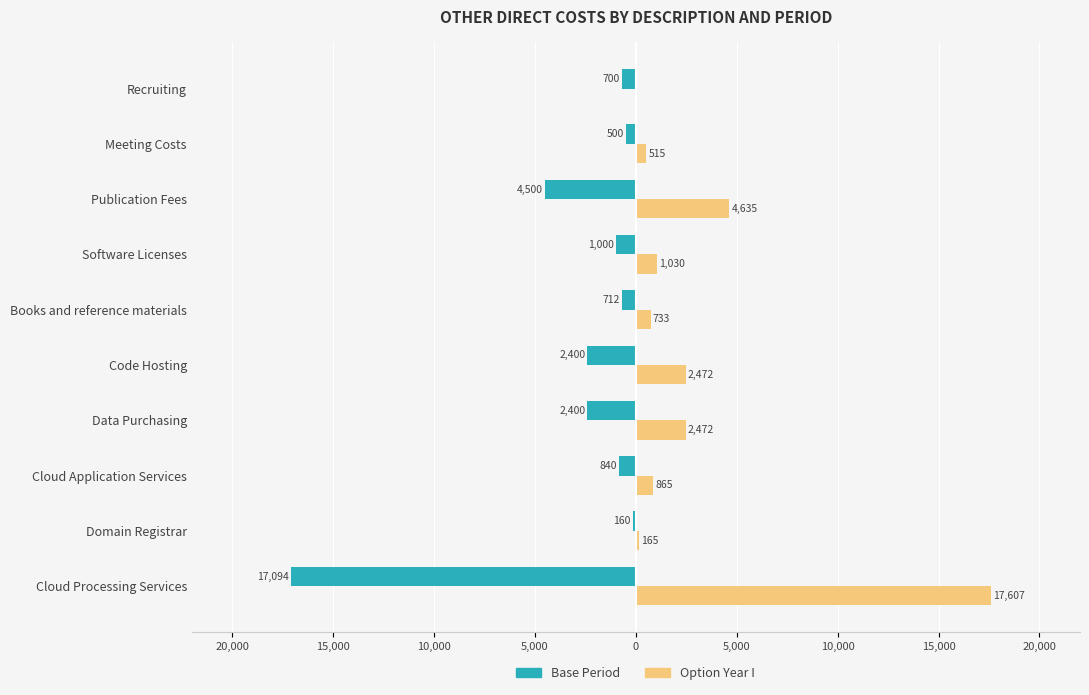

What are all the series names shown in the legend?

Base Period, Option Year I